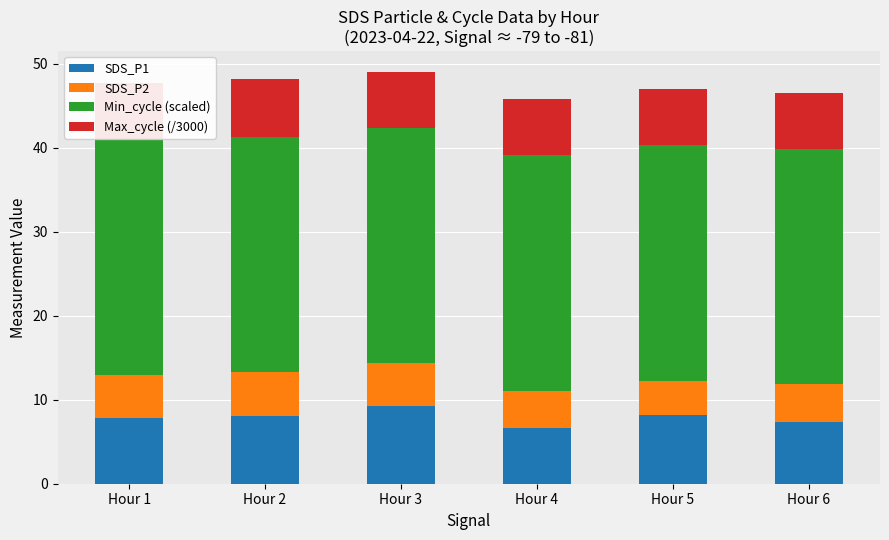

How many series are shown in this chart?

4